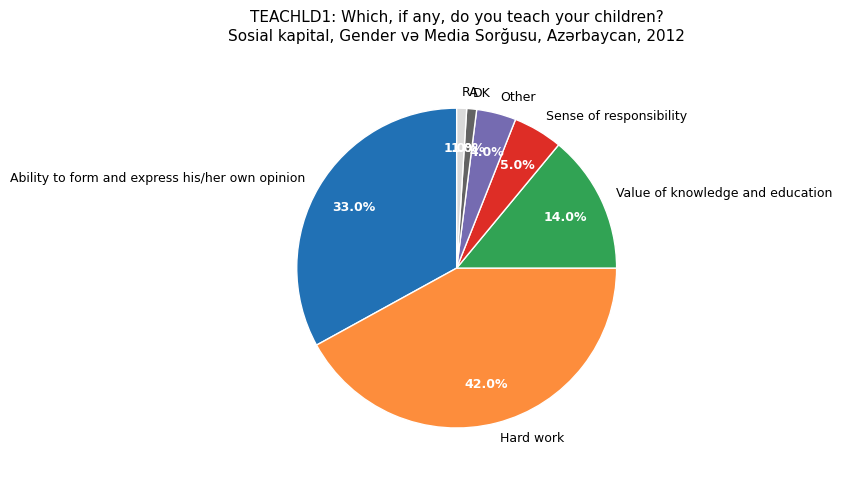

Is the sum of Ability to form and express his/her own opinion and Sense of responsibility greater than half?

No